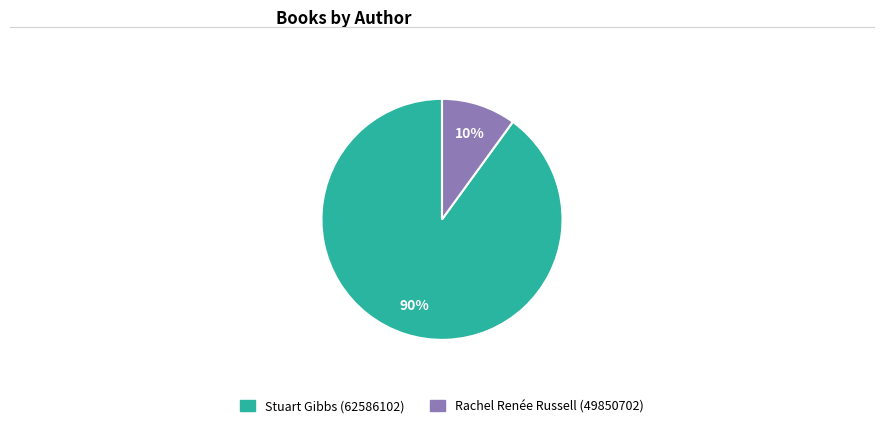

Is it true that Stuart Gibbs (62586102) is 90% of the pie?

True